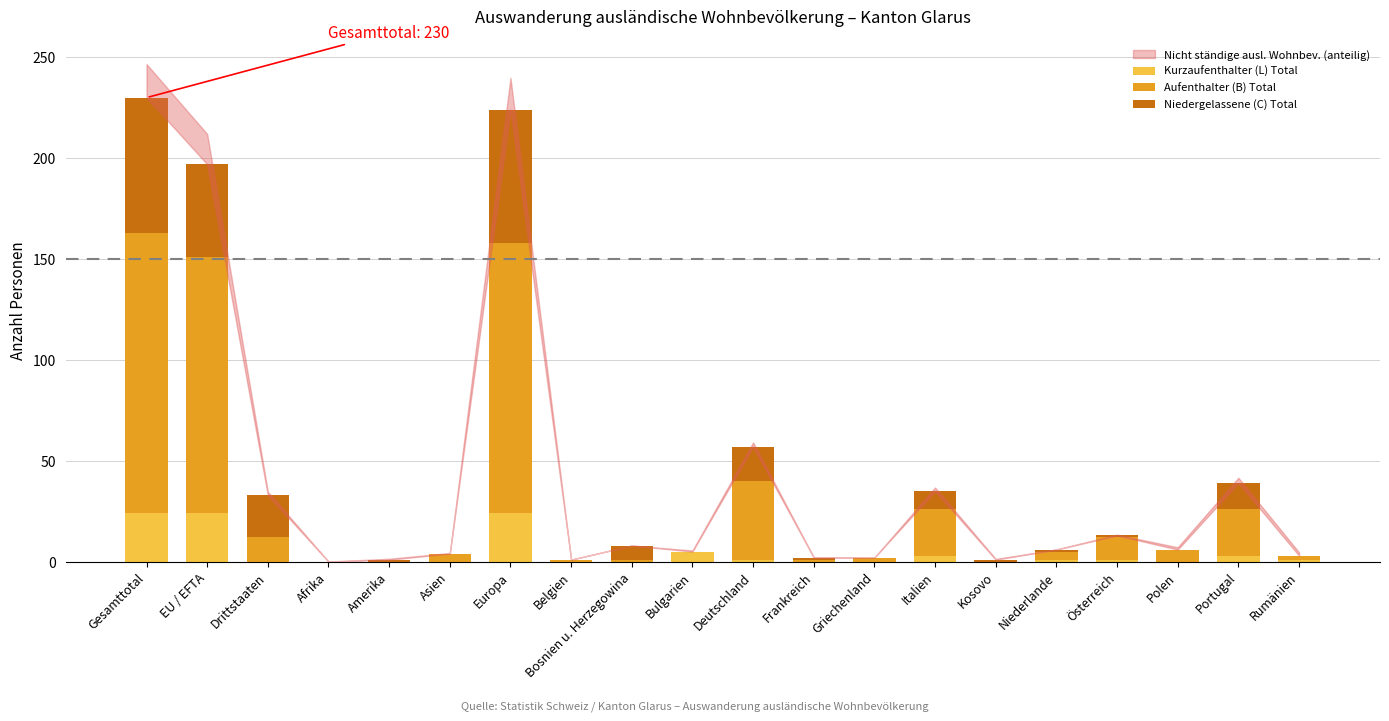

The value of Kurzaufenthalter (L) Total at Afrika is 0. True or false?

True